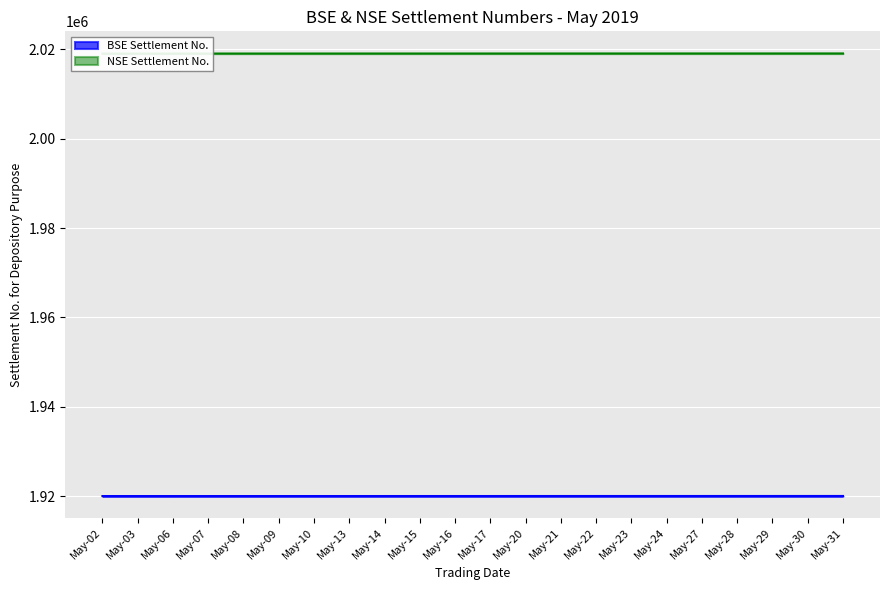

What is the spread (max minus min) of values at May-27?

99060